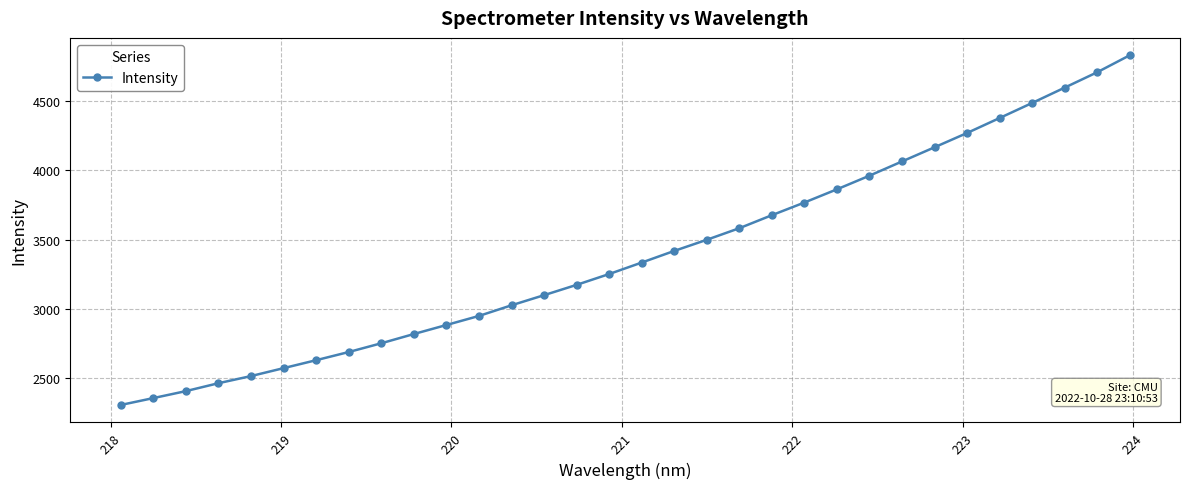

What is the sum of all values?

108475.6